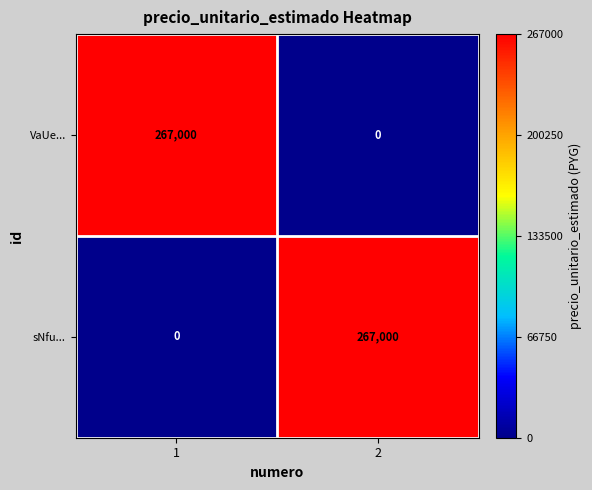

What is the sum of all sNfu... values?

267000